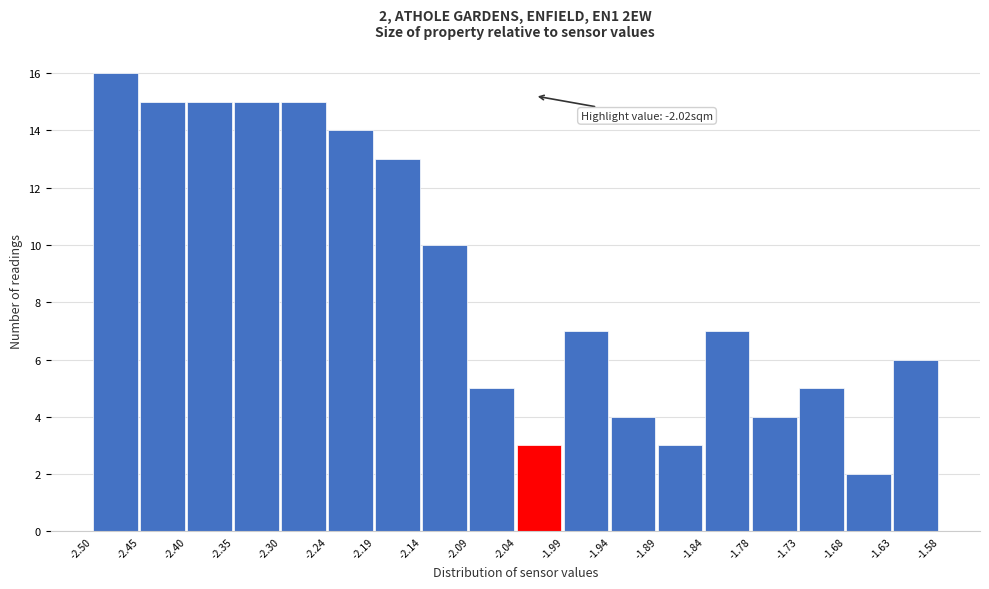

Over which range of the x-axis is the bar tallest?

-2.50 to -2.45